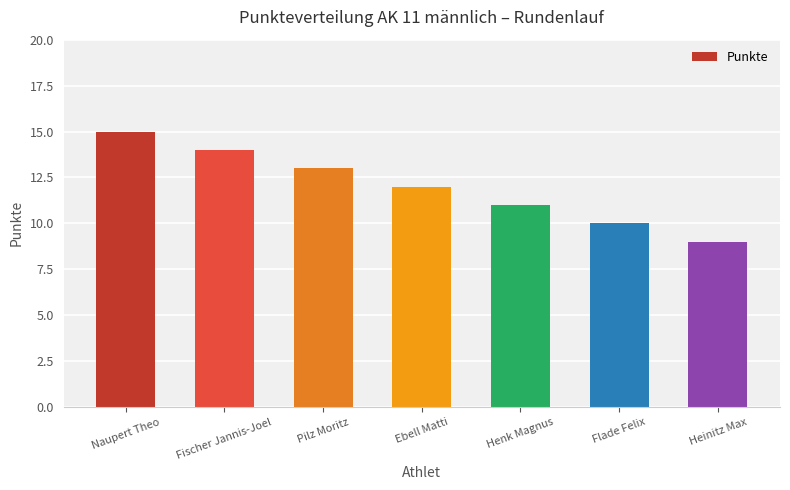

Which category has the highest value across all series?

Naupert Theo